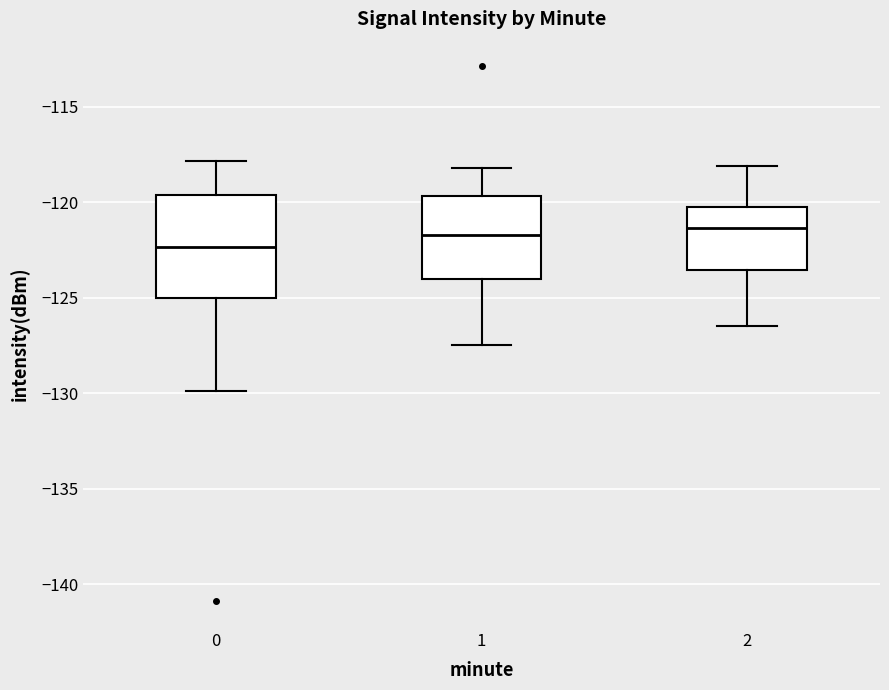

Which box is the tallest, from its lower edge to its upper edge?

0